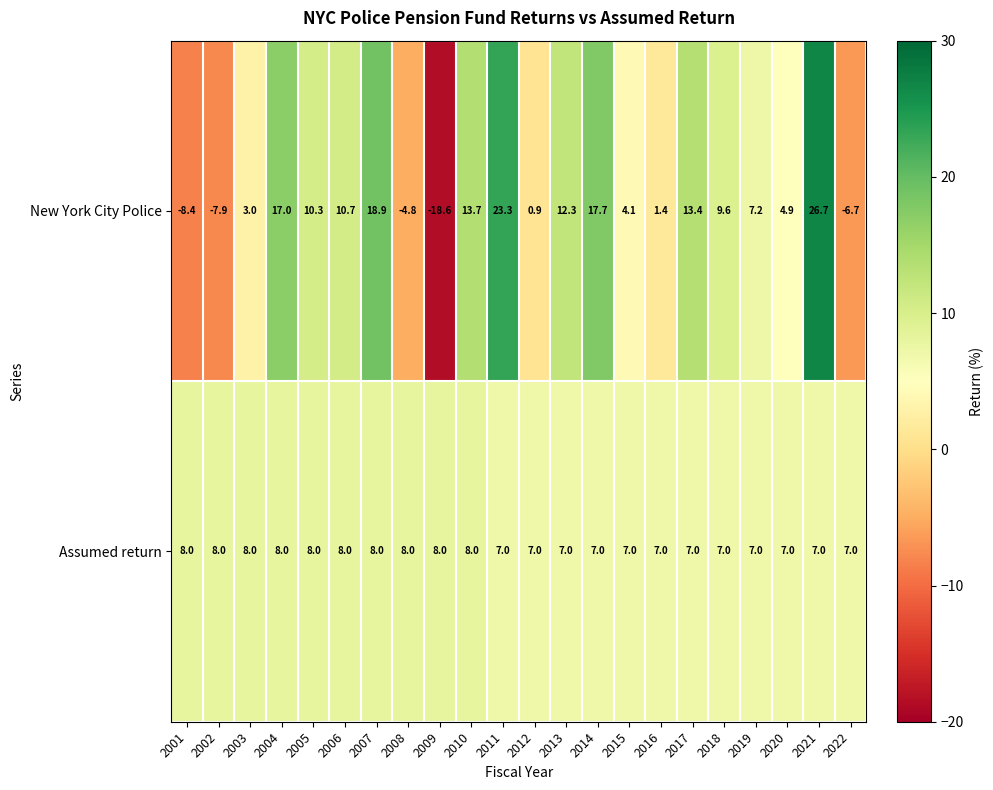

What is the difference between the second highest and minimum values in the New York City Police series?

41.9